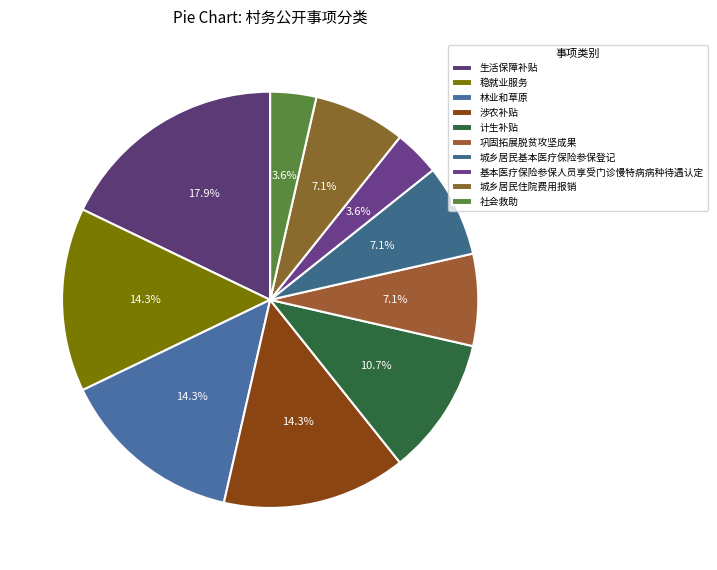

How many segments does this pie chart have?

10